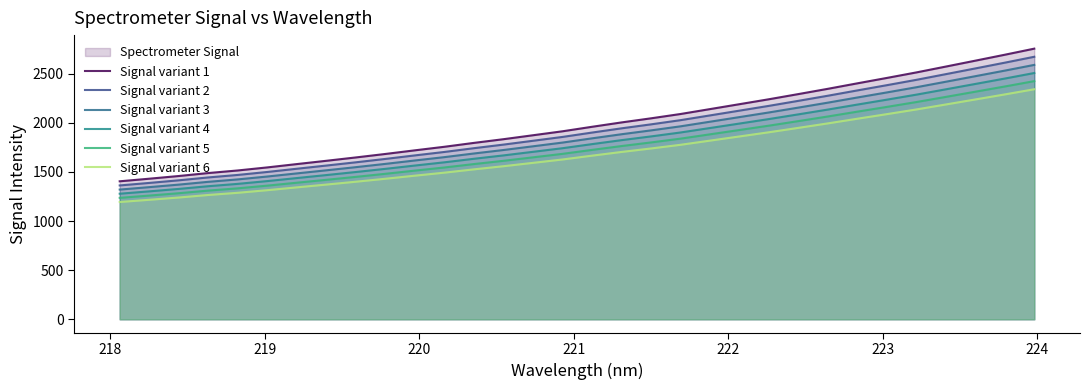

True or false: Signal variant 2 and Signal variant 1 cross at least once.

False